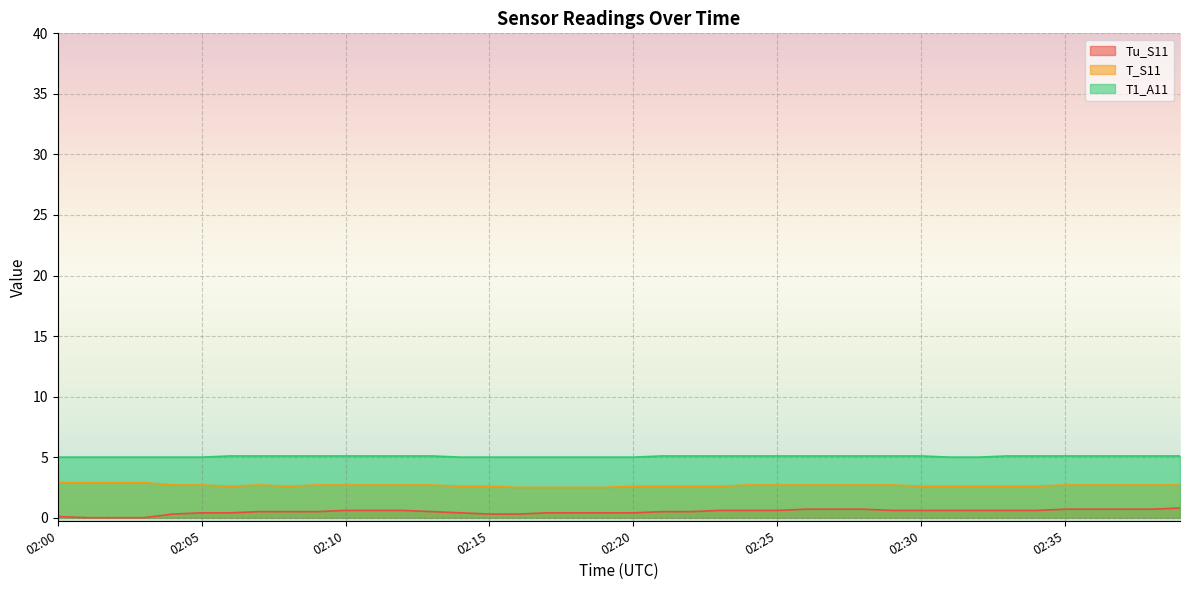

Where is the first local maximum for T_S11?

02:07